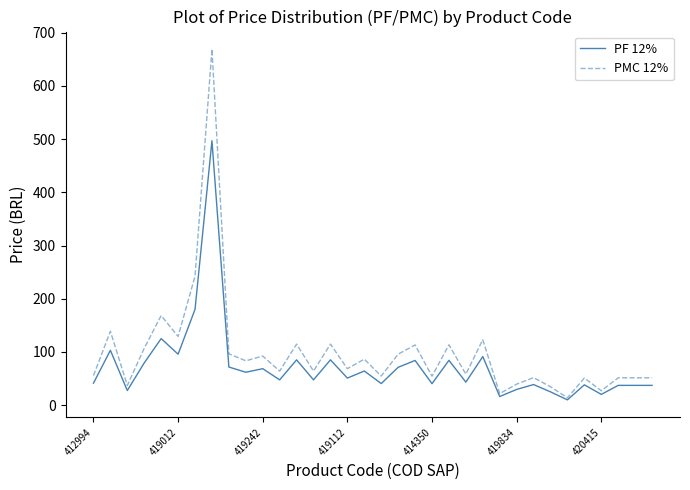

Rank the series by their maximum value, from lowest to highest.

PF 12%, PMC 12%